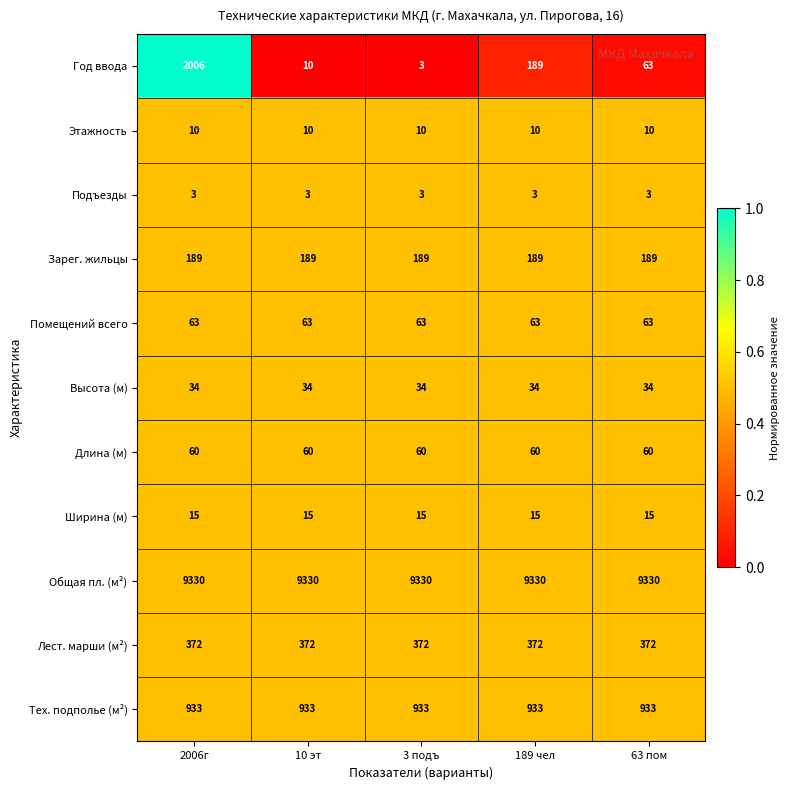

What is the highest value of the Лест. марши (м²) series?

372